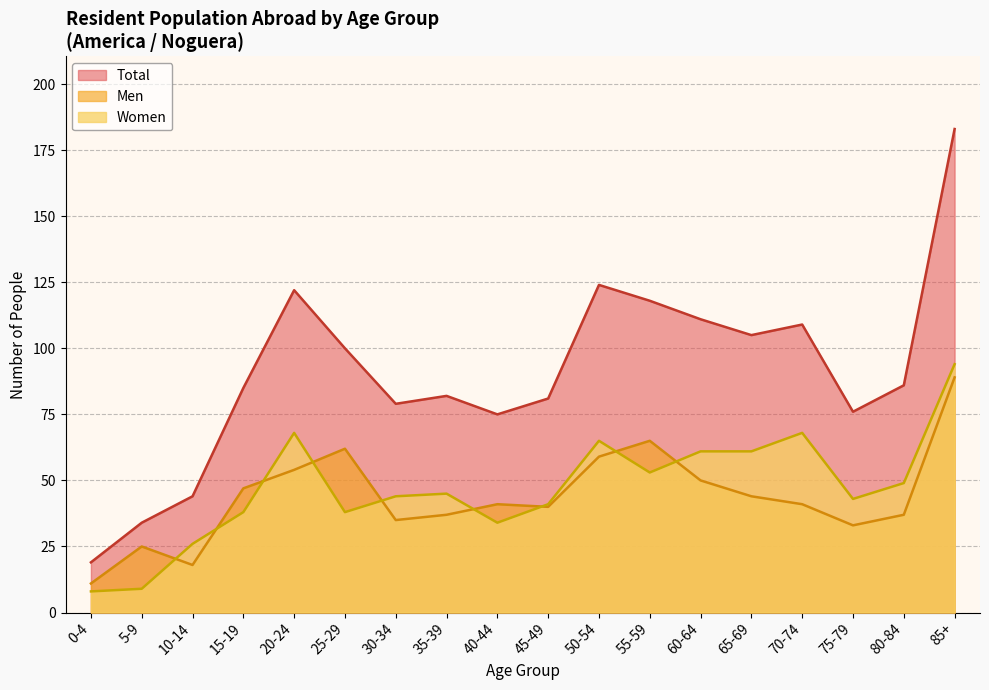

How many categories are shown in the chart?

18